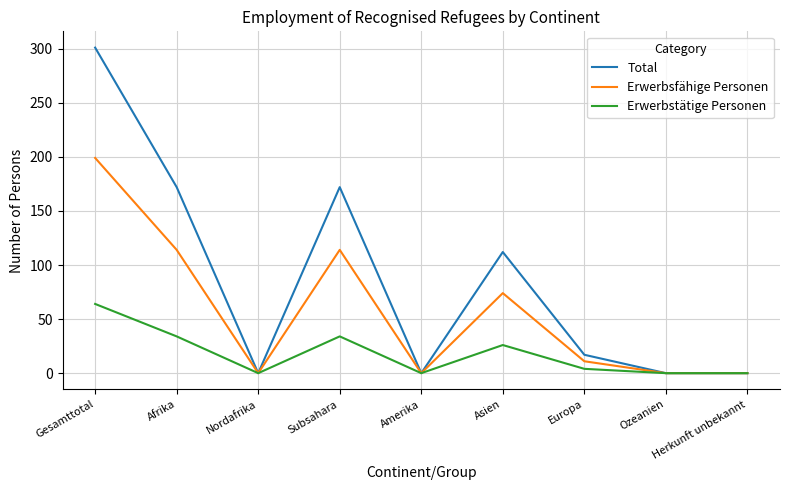

Between Afrika and Asien, which series saw the biggest shift?

Total